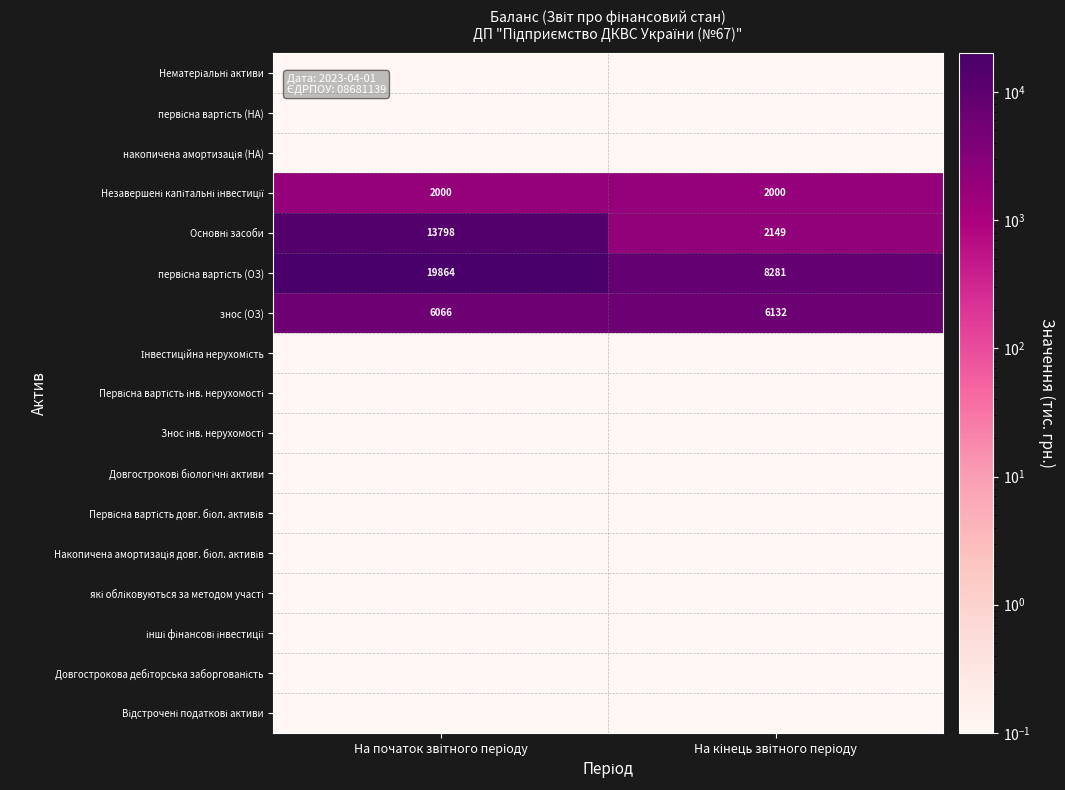

What is the sum of the Відстрочені податкові активи values at На кінець звітного періоду and На початок звітного періоду?

0.2